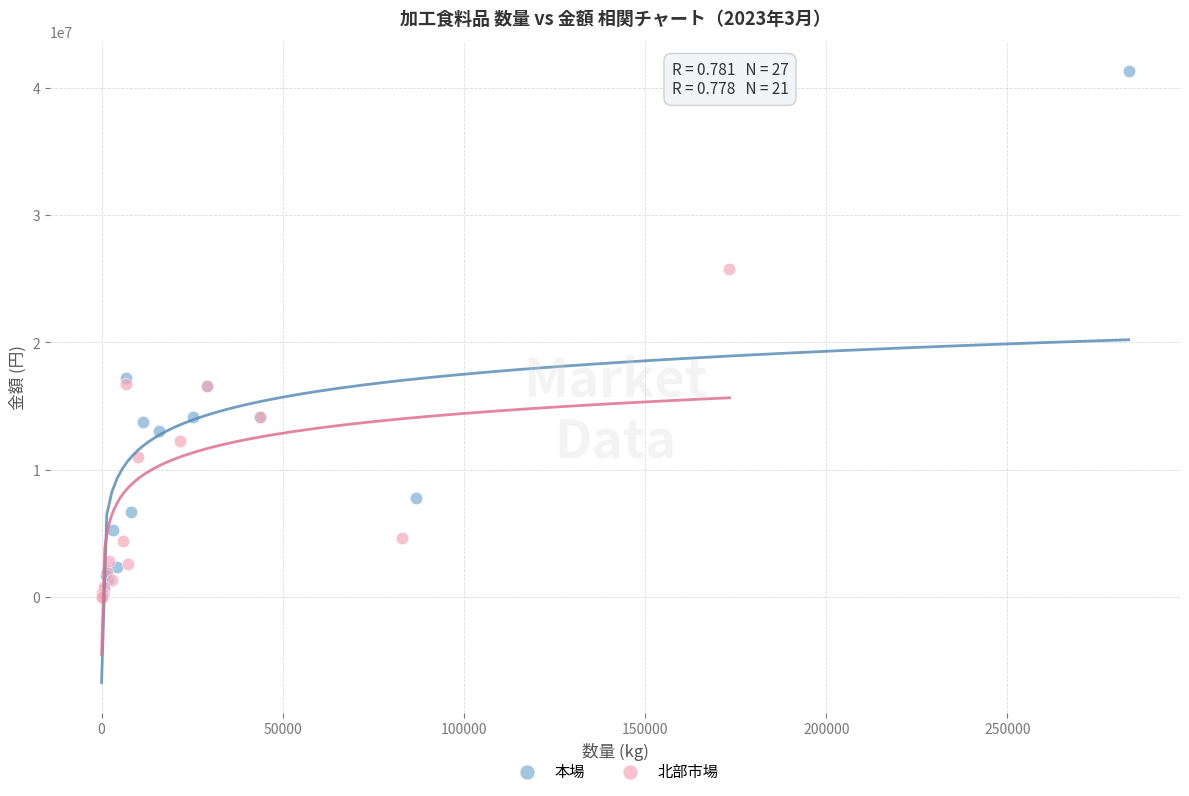

Which series contains the highest Y value?

本場